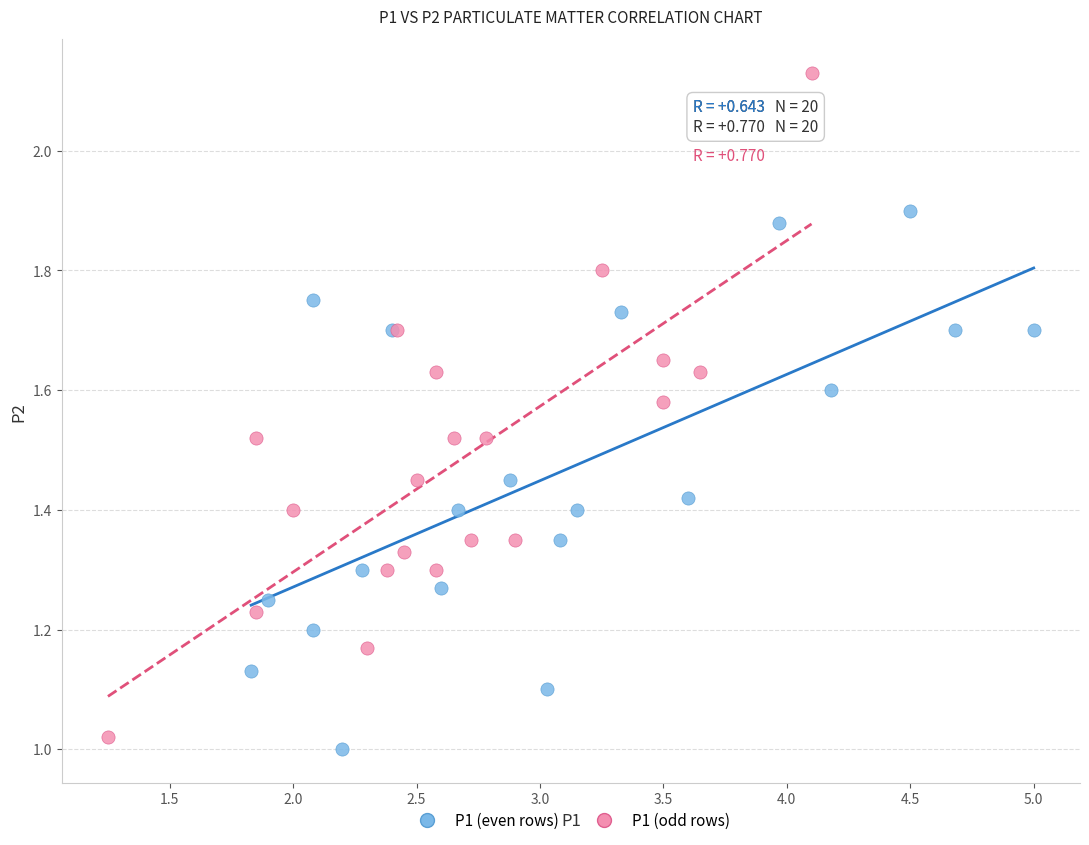

Which series reaches the minimum Y coordinate?

P1 (even rows)